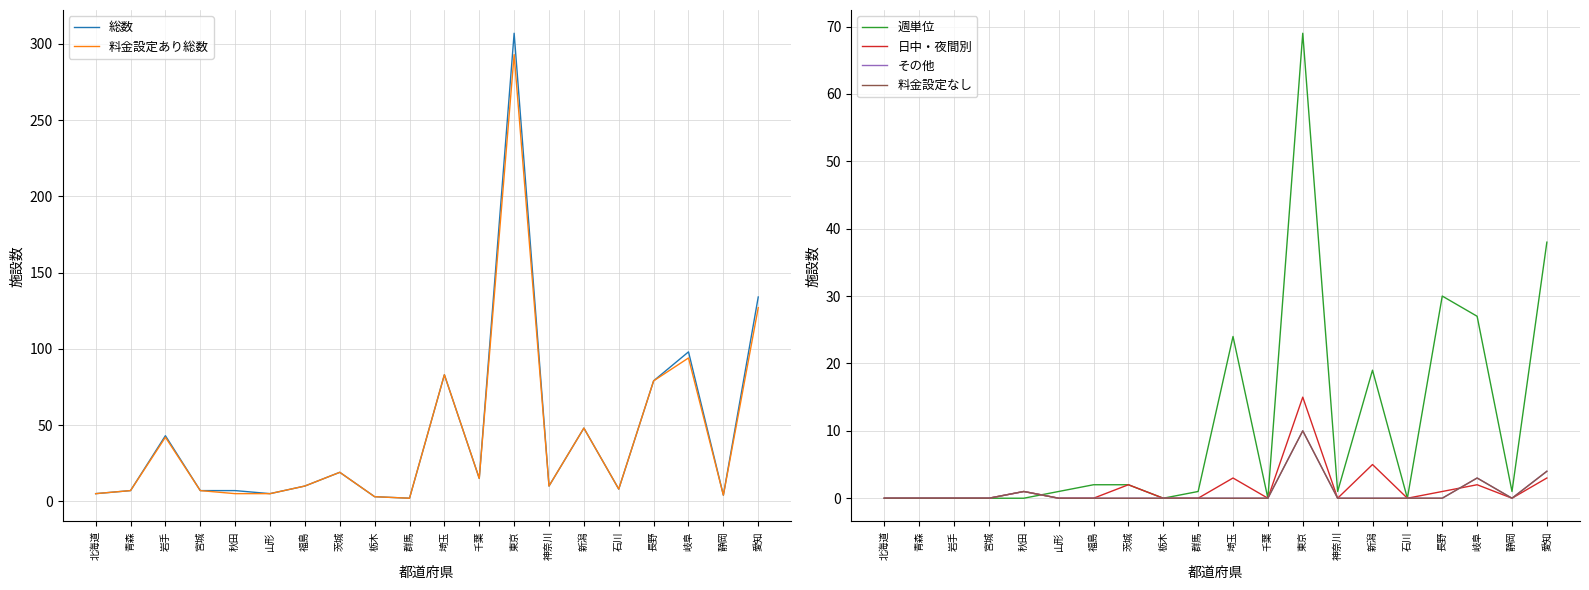

List the series in order of their peak value, highest first.

総数, 料金設定あり総数, 週単位, 日中・夜間別, その他, 料金設定なし